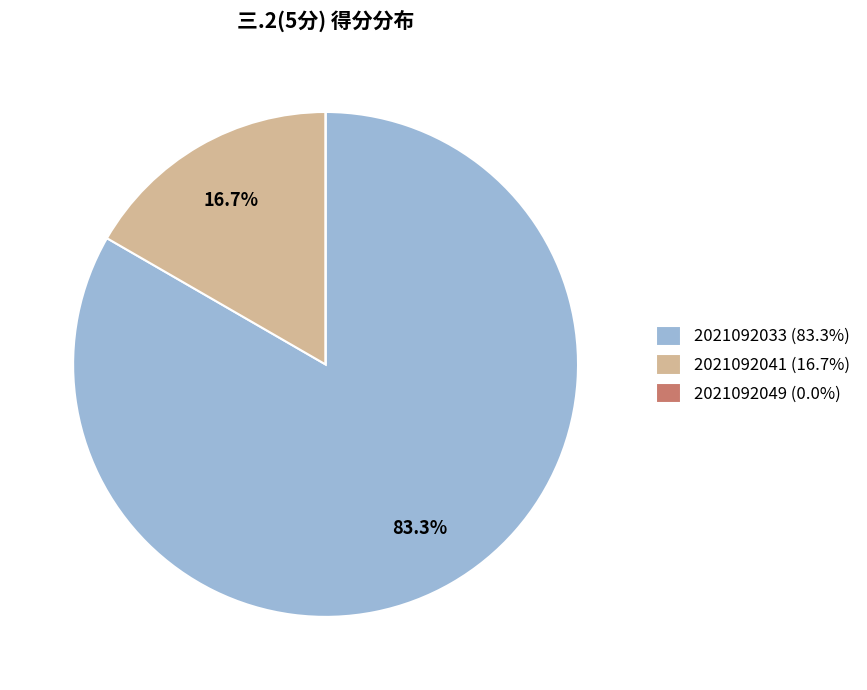

What is the majority slice?

2021092033